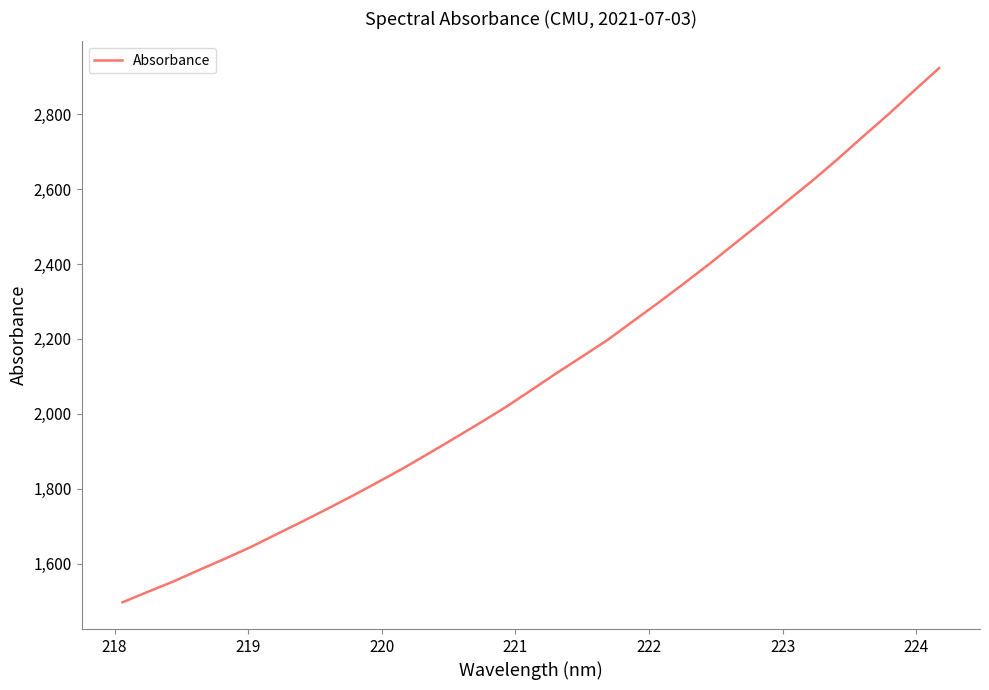

What is the minimum value shown in the chart?

1496.3